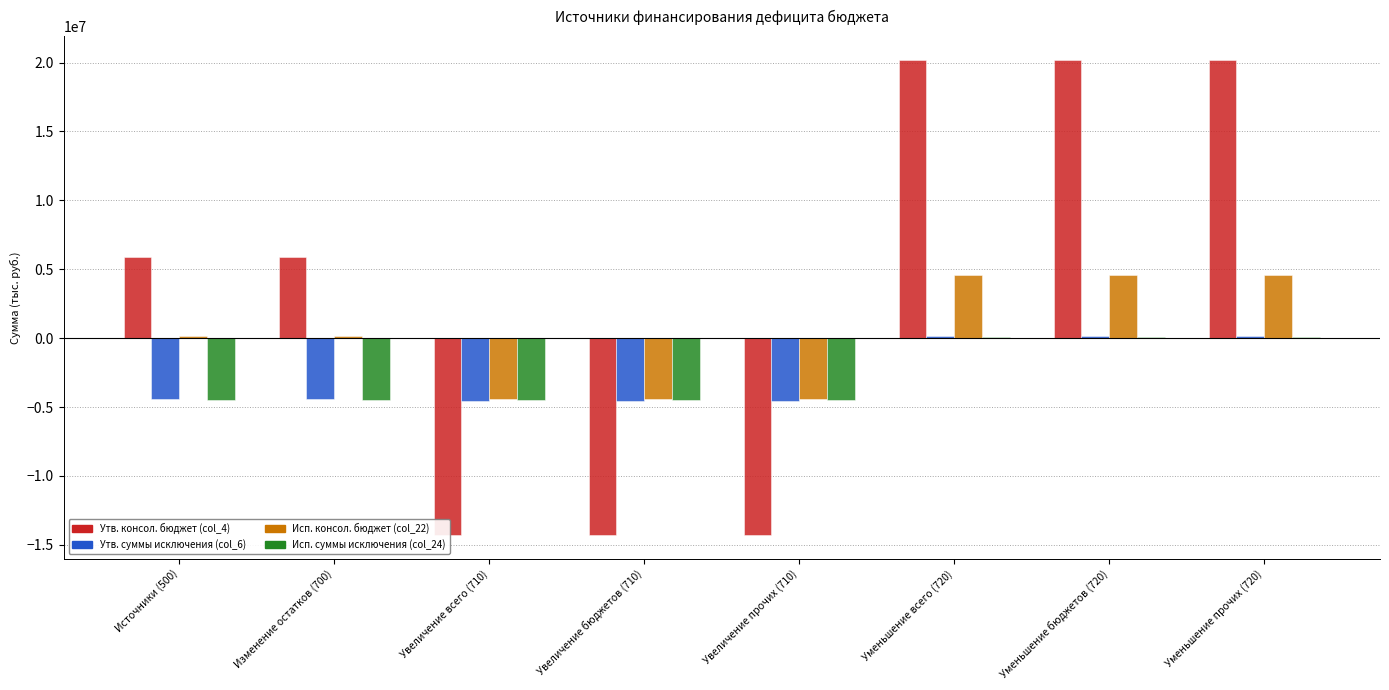

Are the bars grouped side by side (vs. stacked)?

Yes